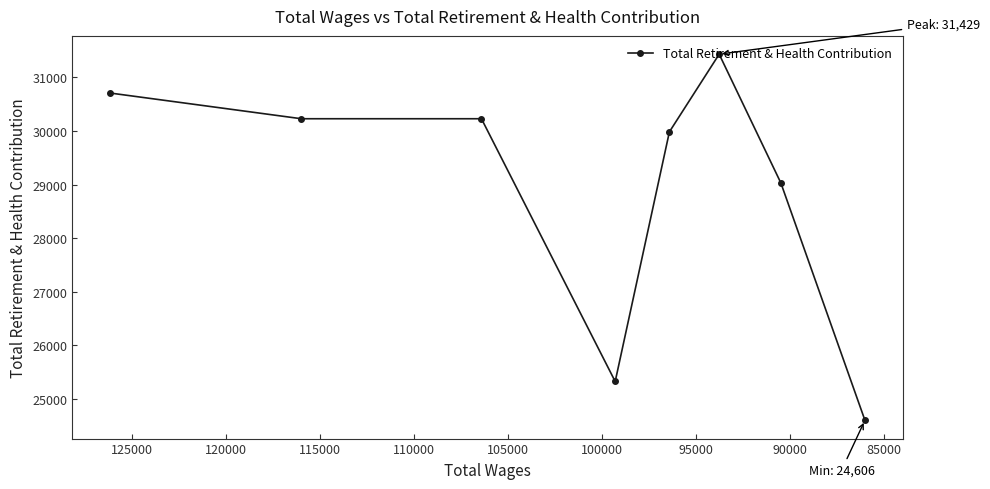

True or false: the data shows 11146 at 115000.

False